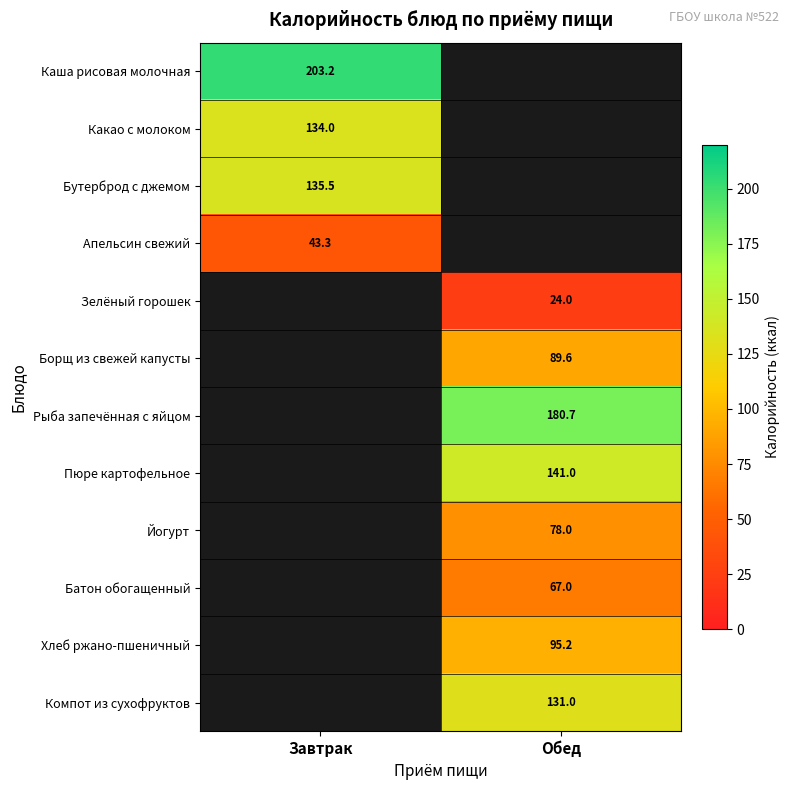

Is the value of Пюре картофельное at Обед greater than the value of Батон обогащенный at Обед?

Yes